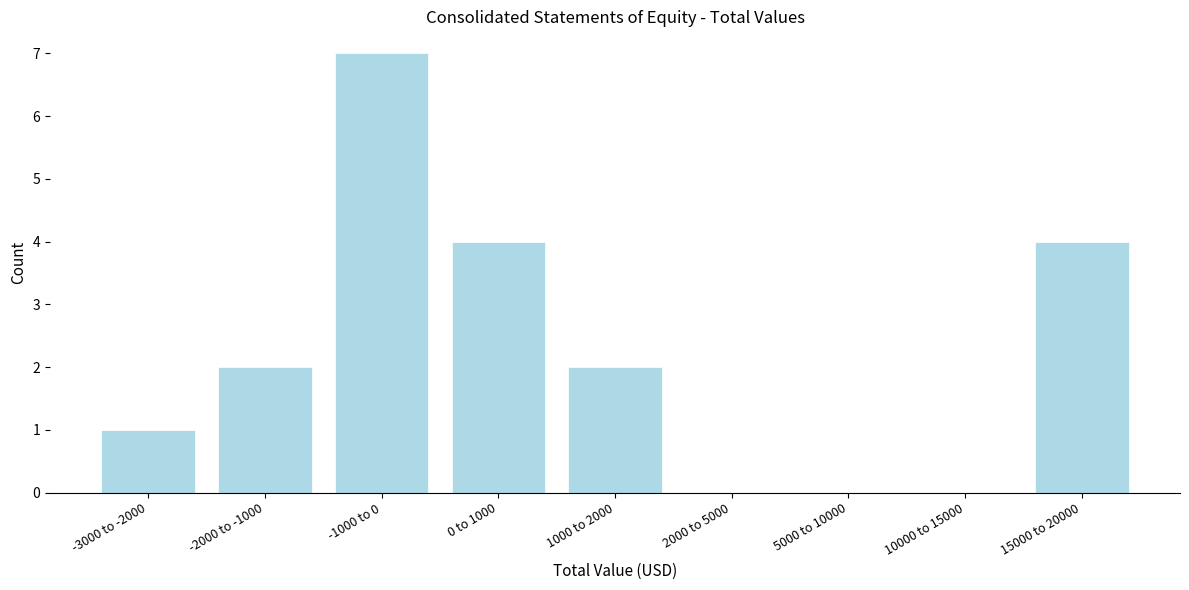

Reading left to right, transcribe all the data shown in this chart.

-3000 to -2000=1	-2000 to -1000=2	-1000 to 0=7	0 to 1000=4	1000 to 2000=2	2000 to 5000=0	5000 to 10000=0	10000 to 15000=0	15000 to 20000=4